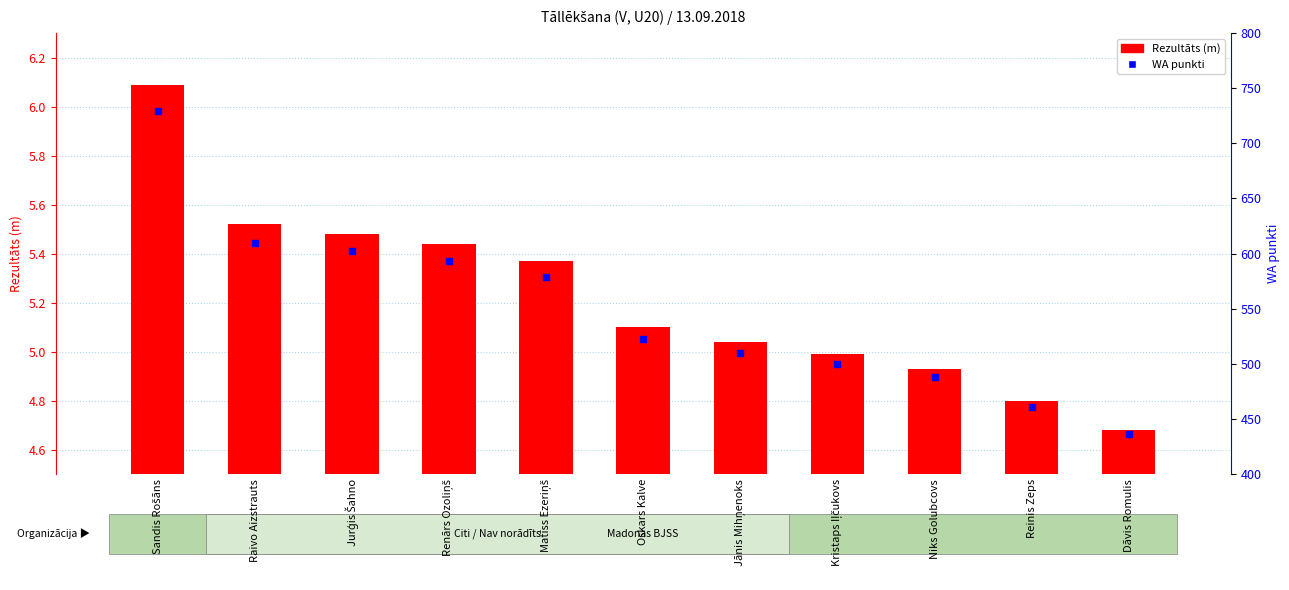

At how many categories does at least one series exceed 684?

1